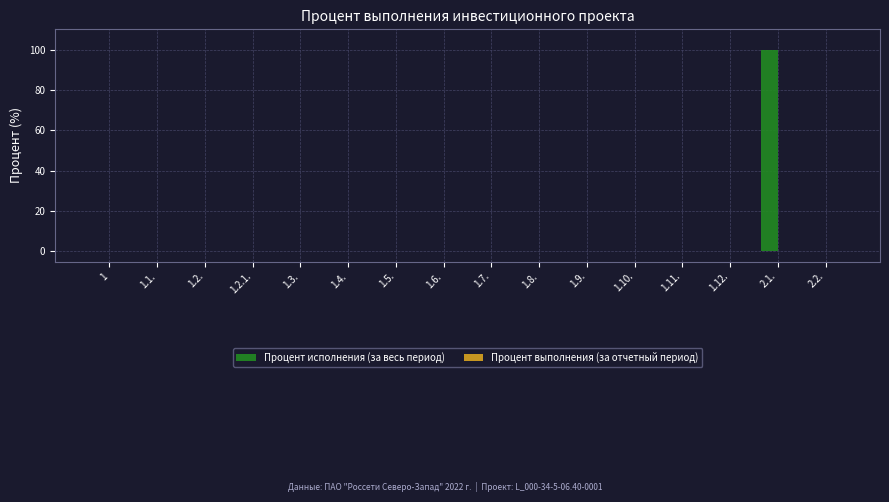

Reading right to left, list all the values displayed in this chart.

2.2.=0	2.1.=100	1.12.=0	1.11.=0	1.10.=0	1.9.=0	1.8.=0	1.7.=0	1.6.=0	1.5.=0	1.4.=0	1.3.=0	1.2.1.=0	1.2.=0	1.1.=0	1=0